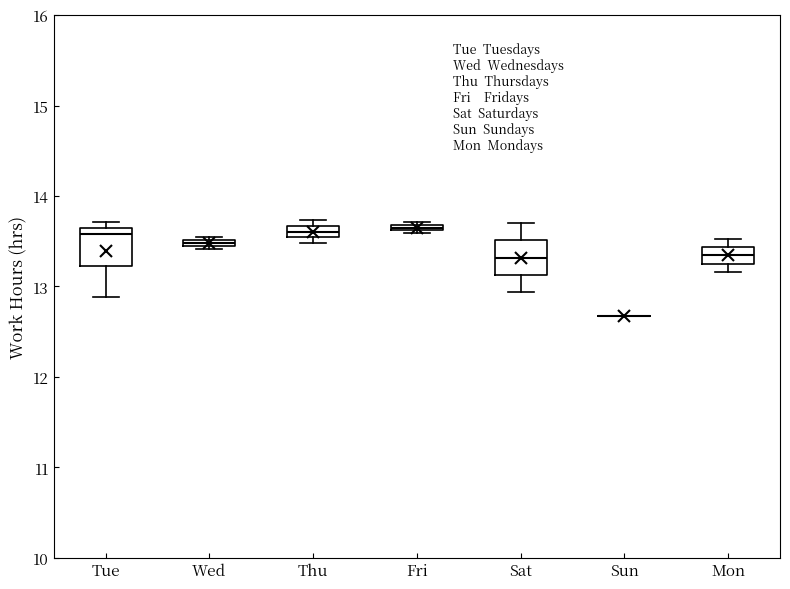

Where is the lower edge of the box for Wed on the y-axis? The values are not printed on the chart, so give them approximately, as read against the axis.

13.4